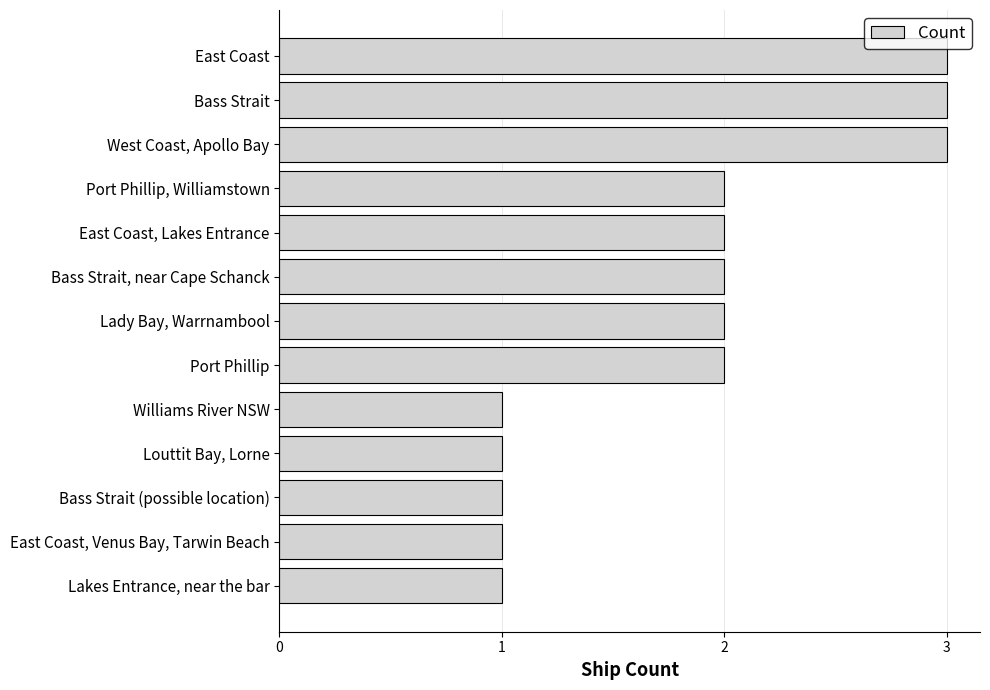

Reading top to bottom, extract all data points from this chart.

3	3	3	2	2	2	2	2	1	1	1	1	1